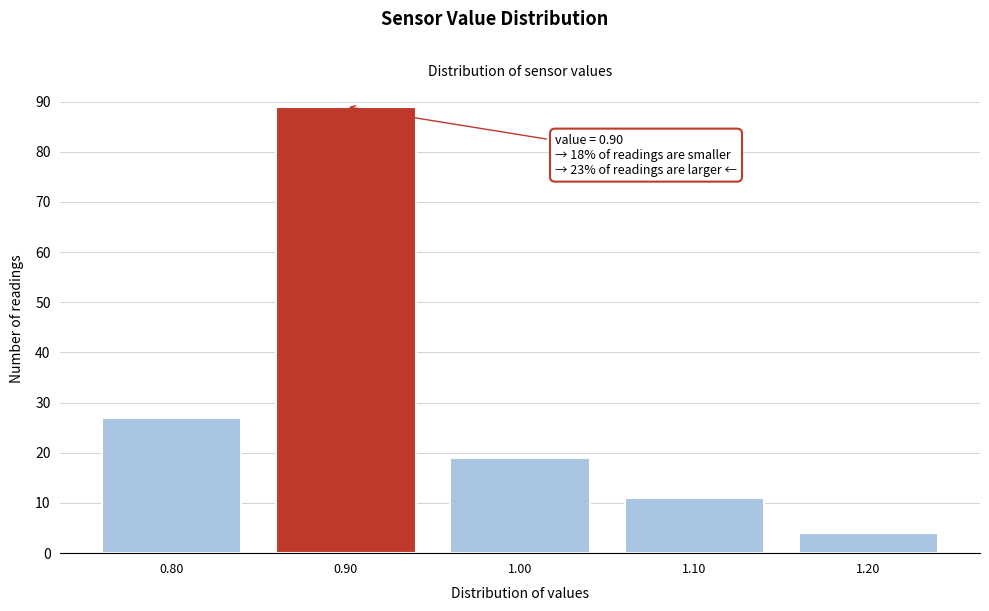

Reading right to left, transcribe all the data shown in this chart.

4	11	19	89	27